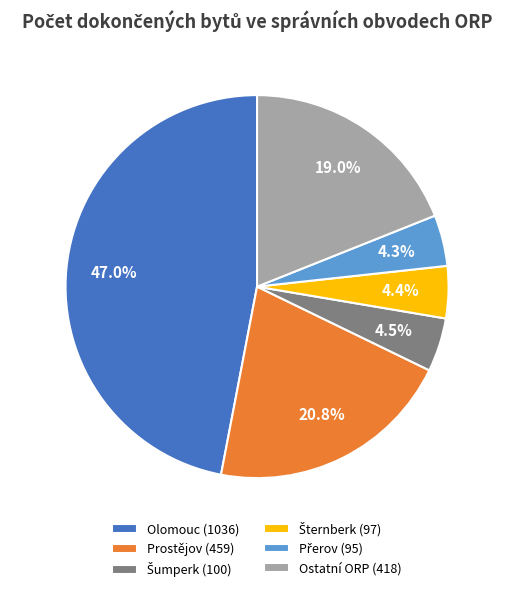

Does Prostějov (459) represent more than half of the total?

No